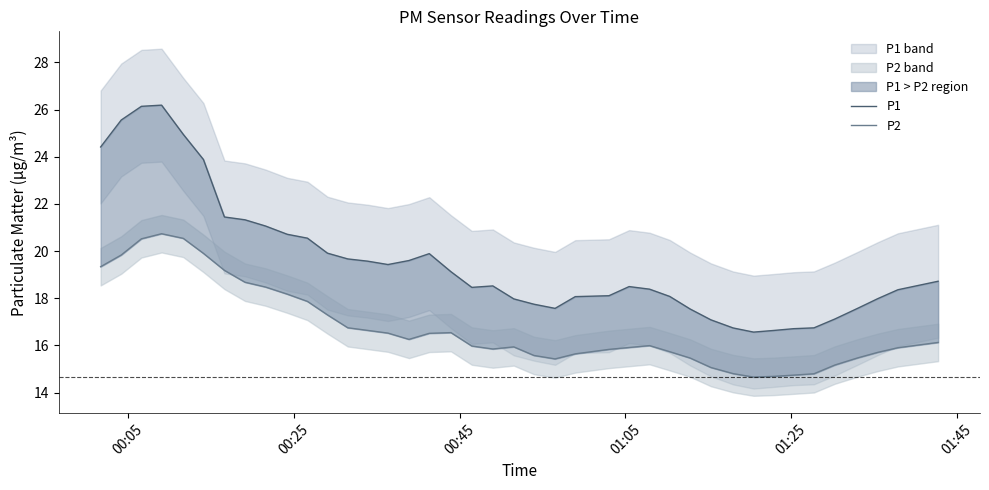

True or false: P1 and P2 cross at least once.

False